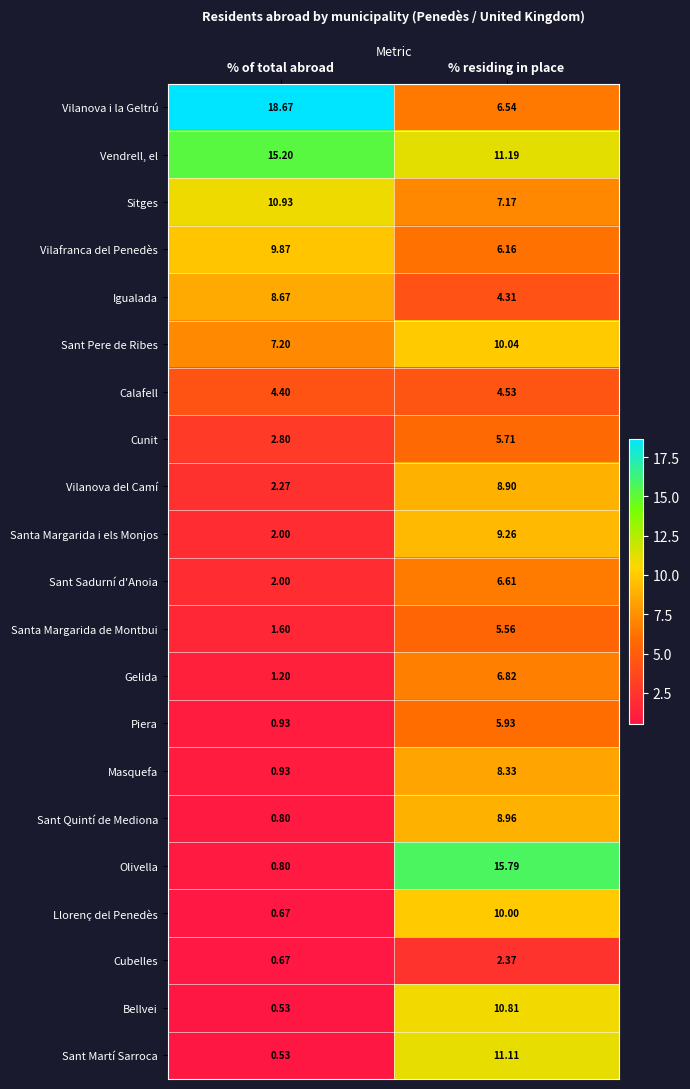

Between % of total abroad and % residing in place, which series saw the biggest shift?

Olivella